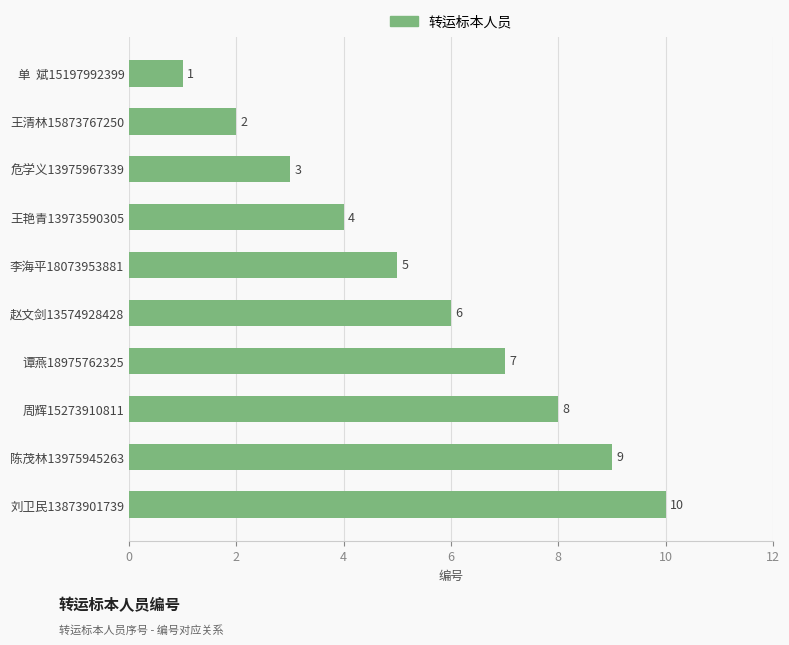

What is the average value?

6